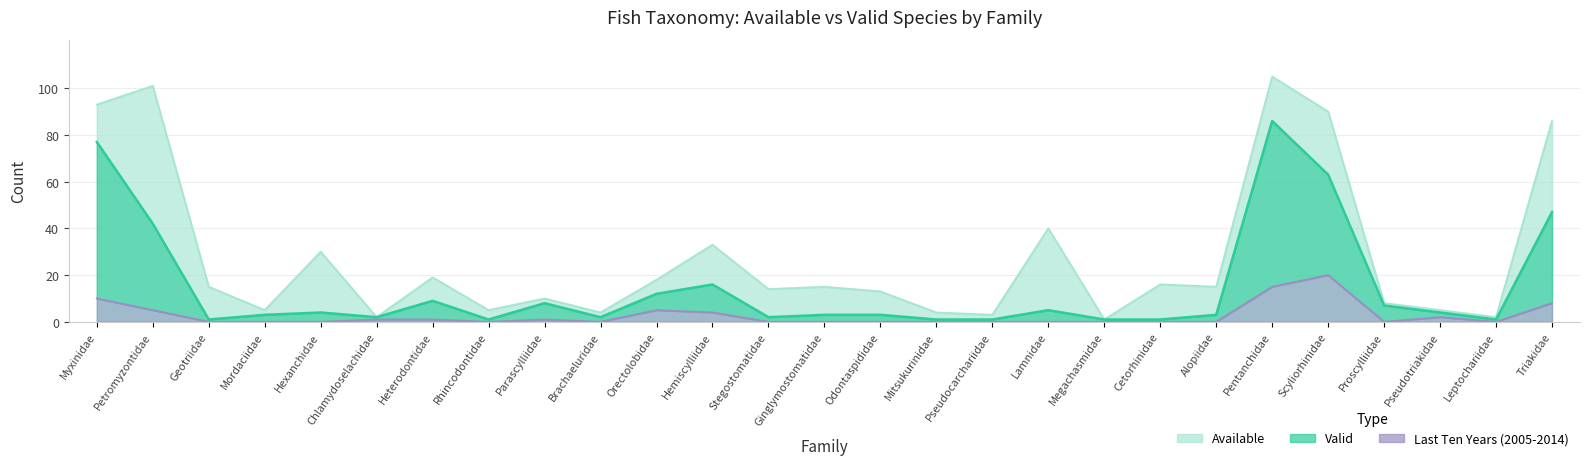

True or false: Valid and Available intersect in this chart.

False